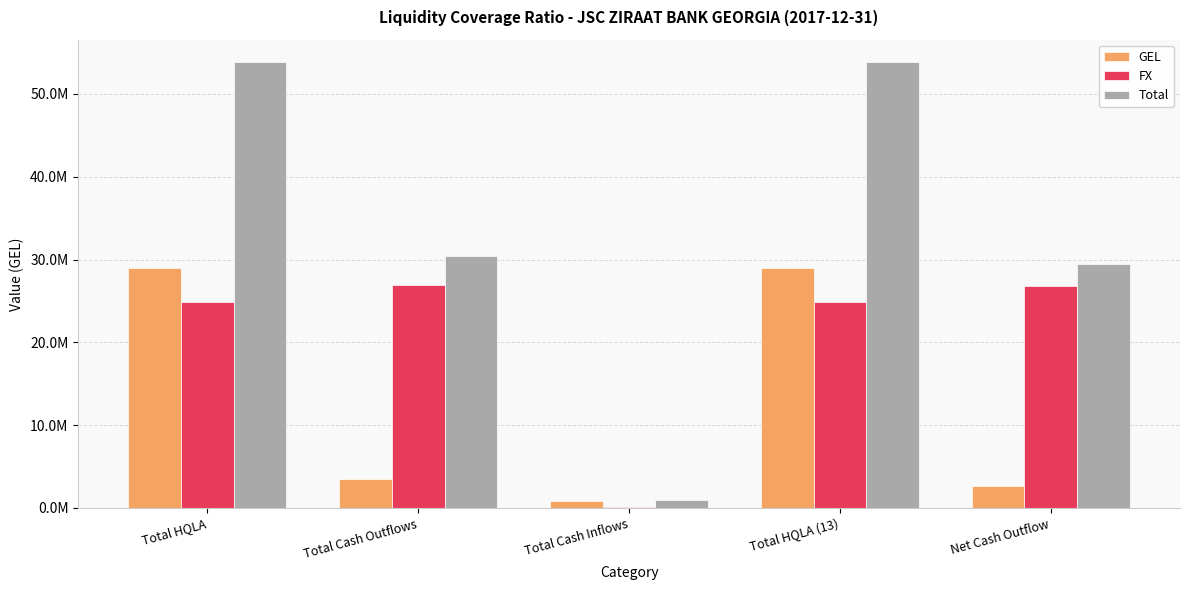

Is it true that FX equals 225756.7 at Total Cash Inflows?

False